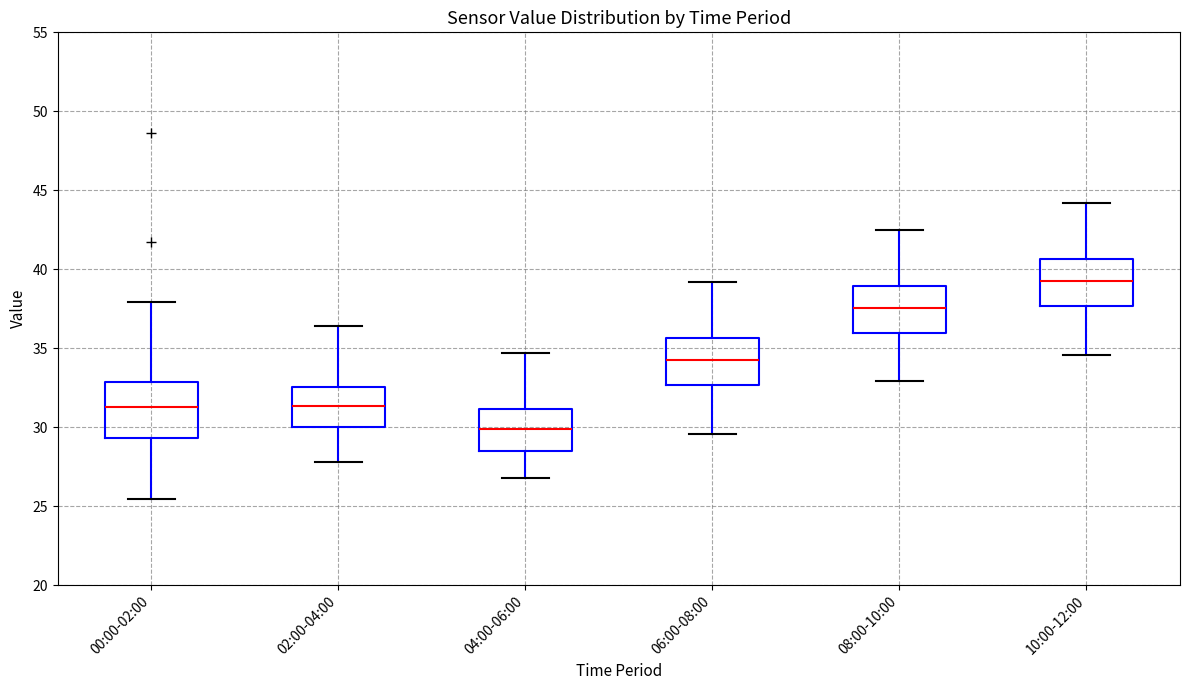

Where does the upper whisker of the box for 02:00-04:00 end on the y-axis? The values are not printed on the chart, so give them approximately, as read against the axis.

36.5